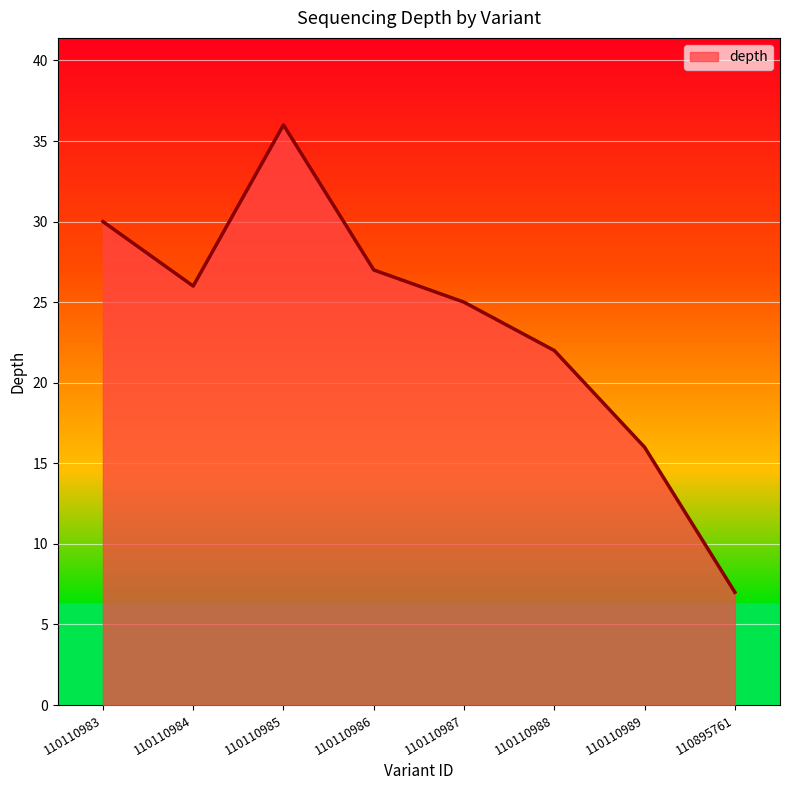

The value at 110110989 is 16. True or false?

True